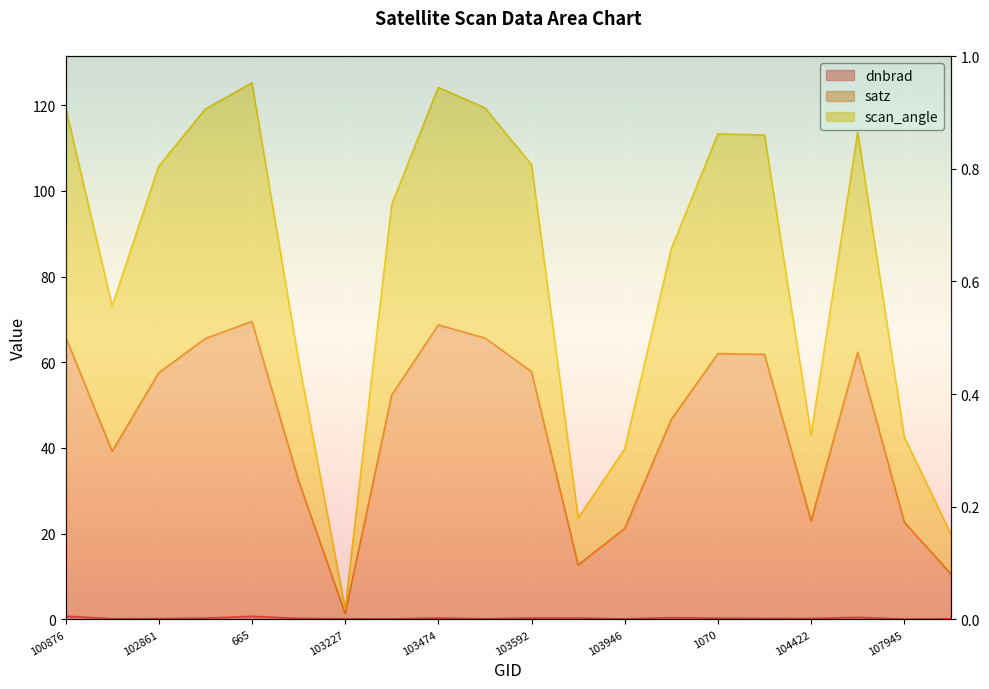

Is the value of satz at 107945 greater than the value of scan_angle at 102741?

No